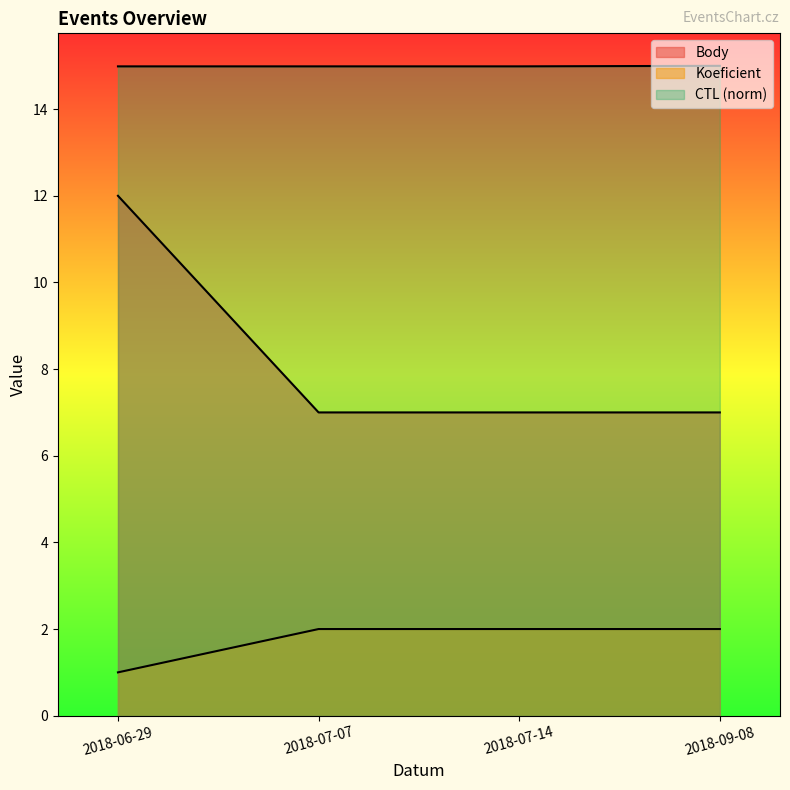

How many lines are shown in the chart?

3